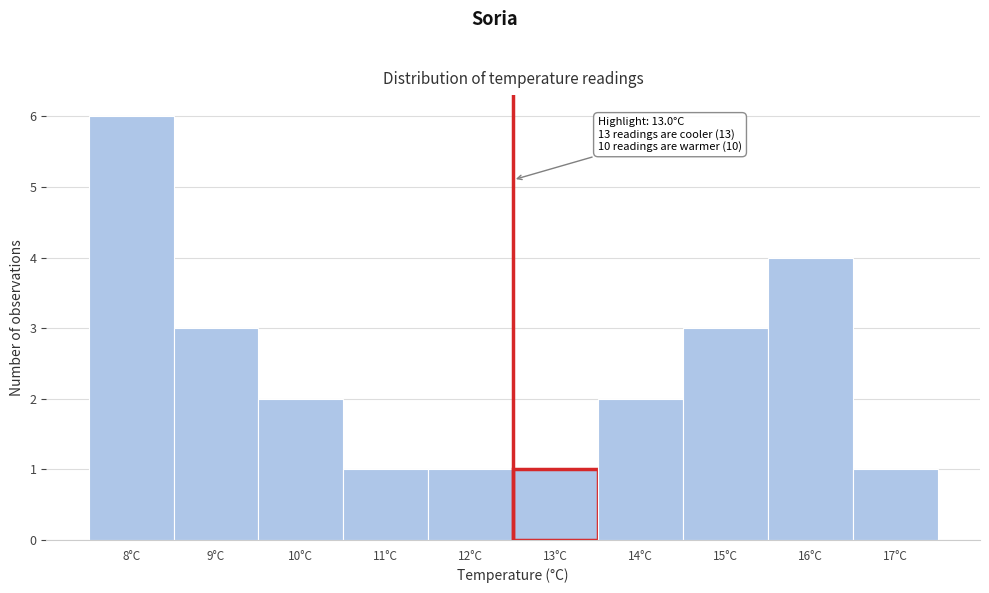

Reading left to right, transcribe all the data shown in this chart.

8°C=6	9°C=3	10°C=2	11°C=1	12°C=1	13°C=1	14°C=2	15°C=3	16°C=4	17°C=1